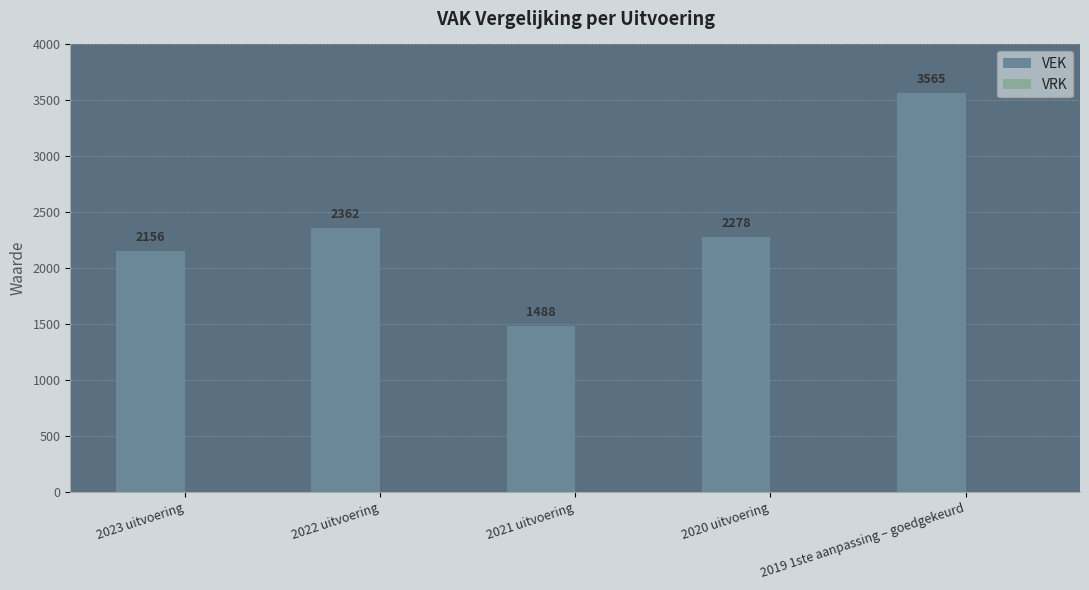

What is the difference between the maximum and minimum values?

2077